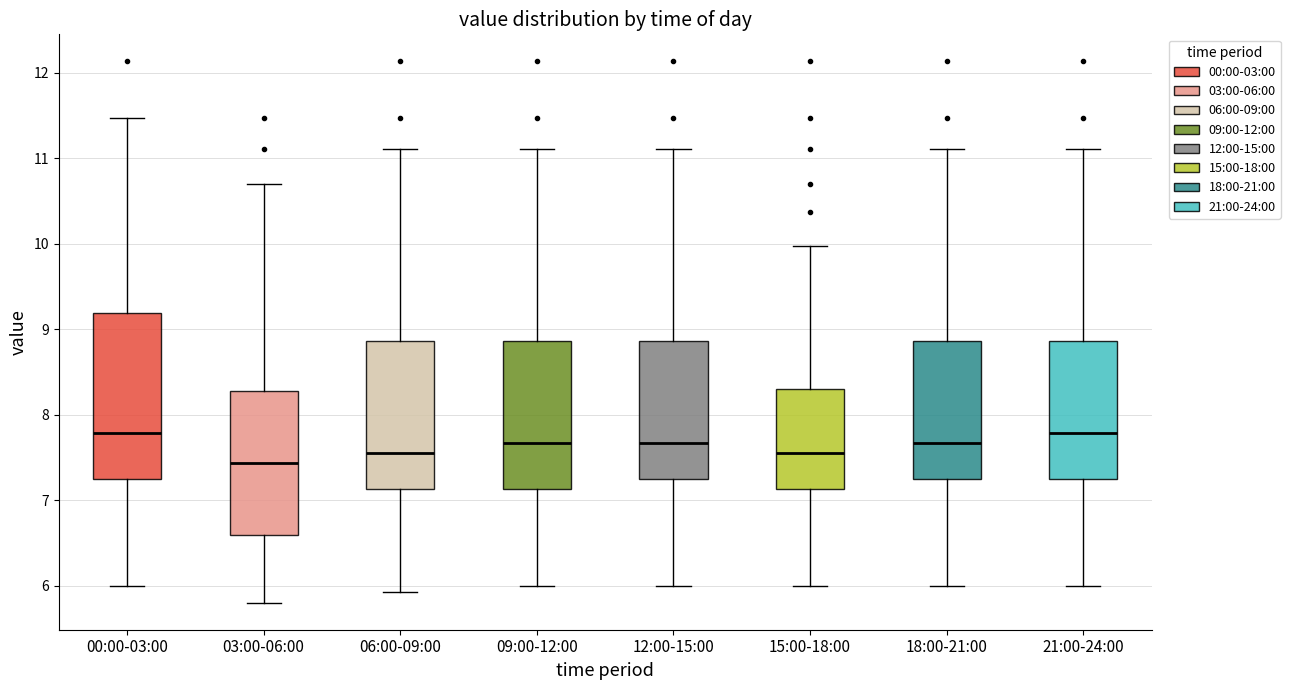

Reading left to right, transcribe this box plot: for each box, give where its median line is, the range the box spans, and where its two whiskers end, as read against the y-axis. The values are not printed on the chart, so give them approximately, as read against the axis.

00:00-03:00: median 7.8, box 7.2 to 9.2, whiskers 6.0 to 11.5
03:00-06:00: median 7.4, box 6.6 to 8.3, whiskers 5.8 to 10.7
06:00-09:00: median 7.6, box 7.1 to 8.9, whiskers 5.9 to 11.1
09:00-12:00: median 7.7, box 7.1 to 8.9, whiskers 6.0 to 11.1
12:00-15:00: median 7.7, box 7.2 to 8.9, whiskers 6.0 to 11.1
15:00-18:00: median 7.6, box 7.1 to 8.3, whiskers 6.0 to 10.0
18:00-21:00: median 7.7, box 7.2 to 8.9, whiskers 6.0 to 11.1
21:00-24:00: median 7.8, box 7.2 to 8.9, whiskers 6.0 to 11.1